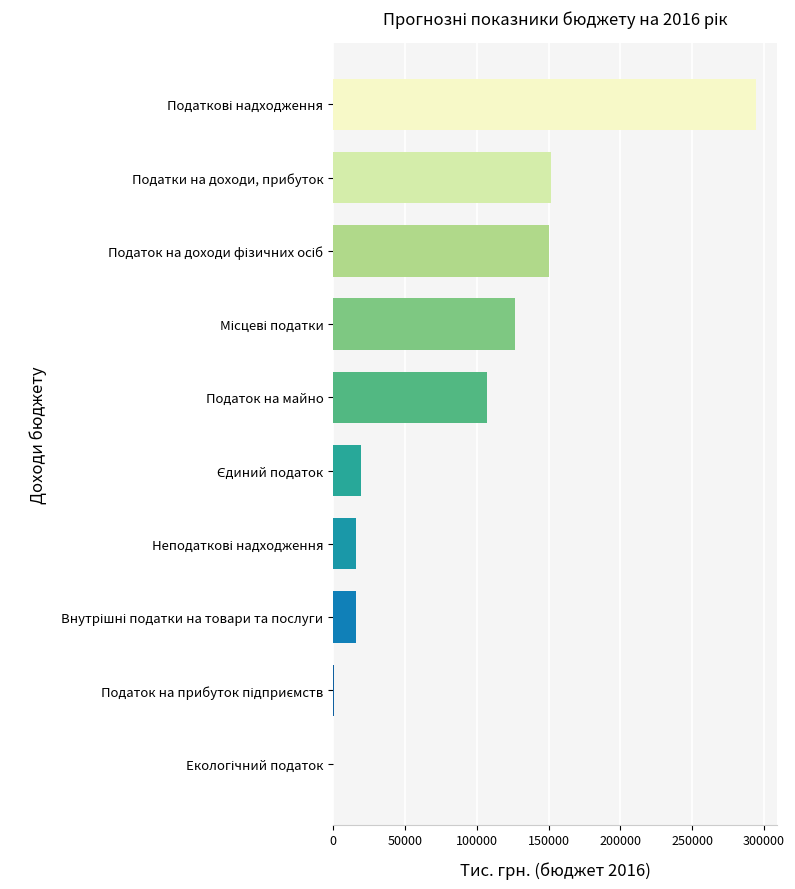

What value does the data have at Податки на доходи, прибуток?

151324.0